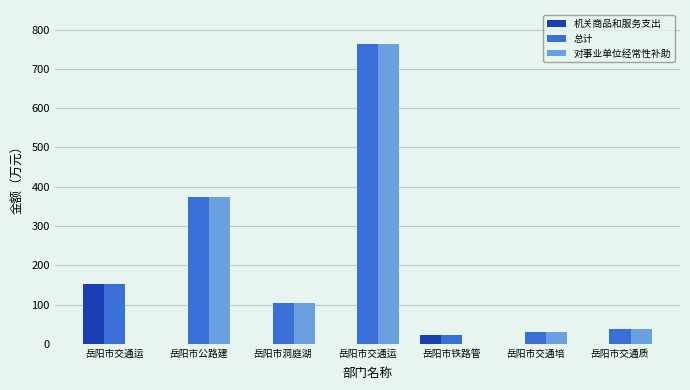

How many categories are shown in the chart?

7